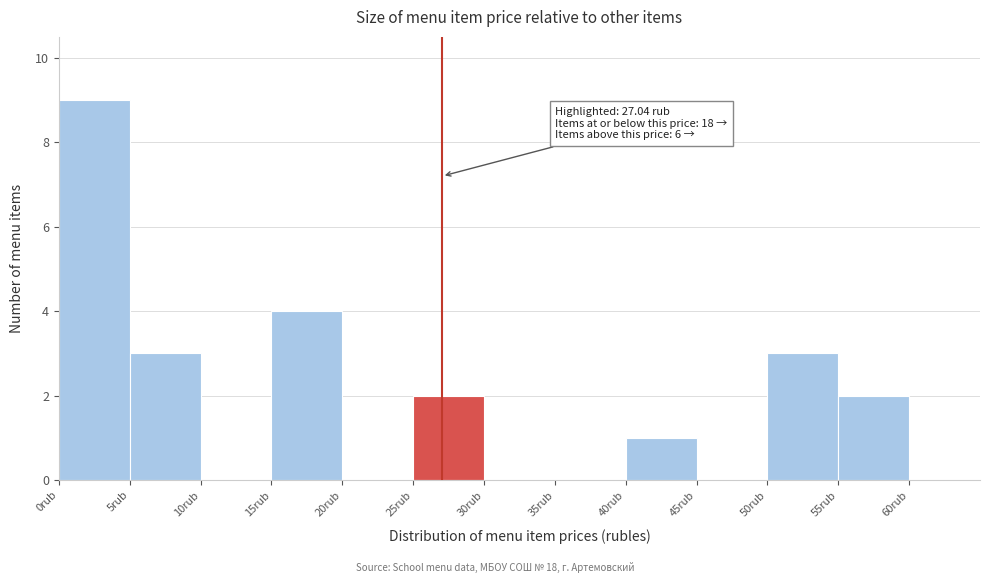

Which range on the x-axis has the tallest bar?

0 to 5